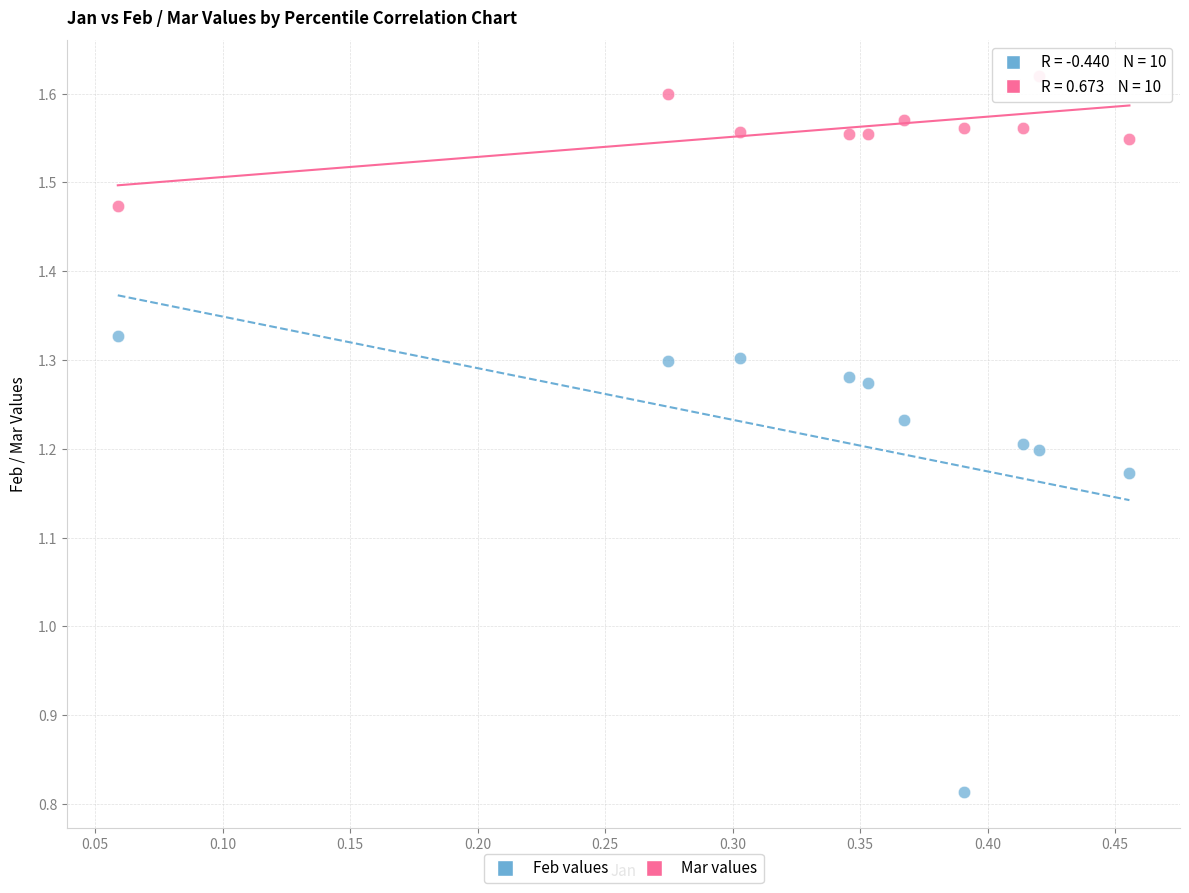

What are all the series names shown in the legend?

Feb values, Mar values